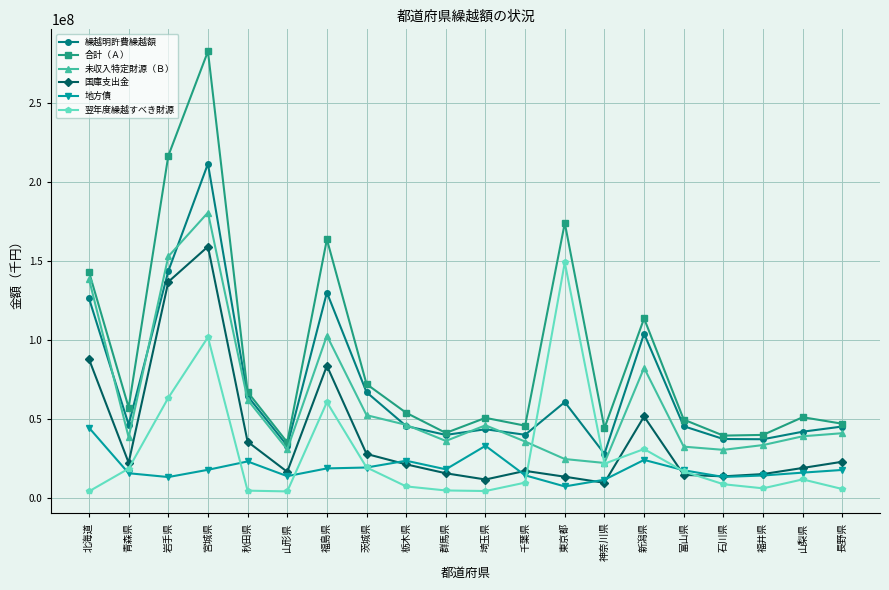

How many series are shown in this chart?

6